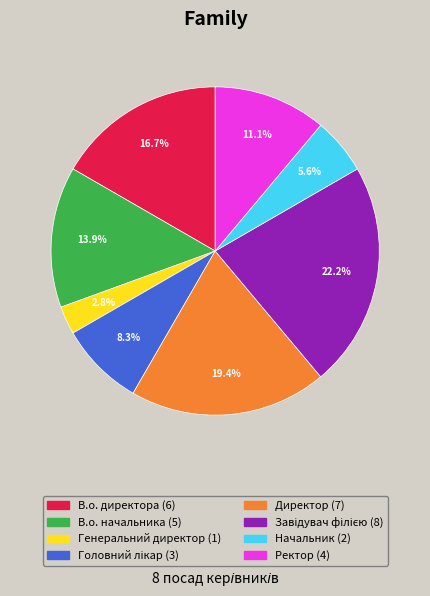

What is the ratio of the value at В.о. начальника to the value at В.о. директора?

0.8